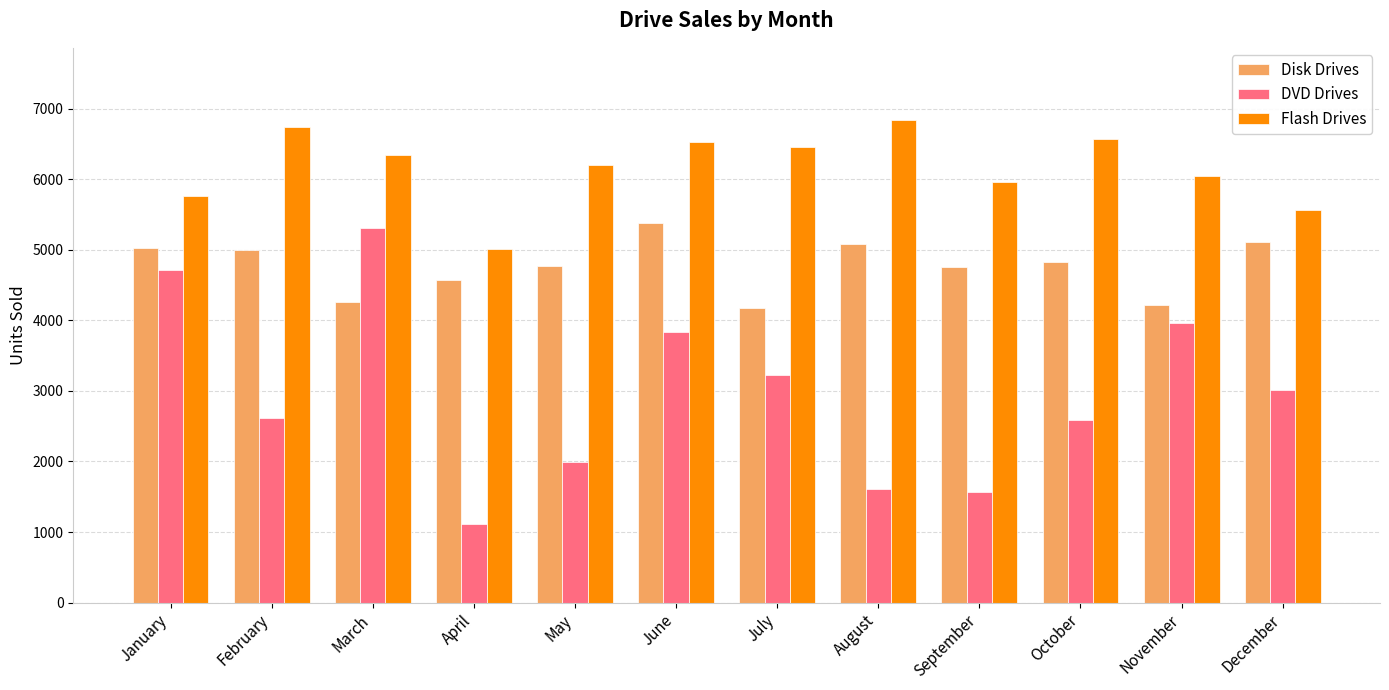

What is the greatest value displayed?

6836